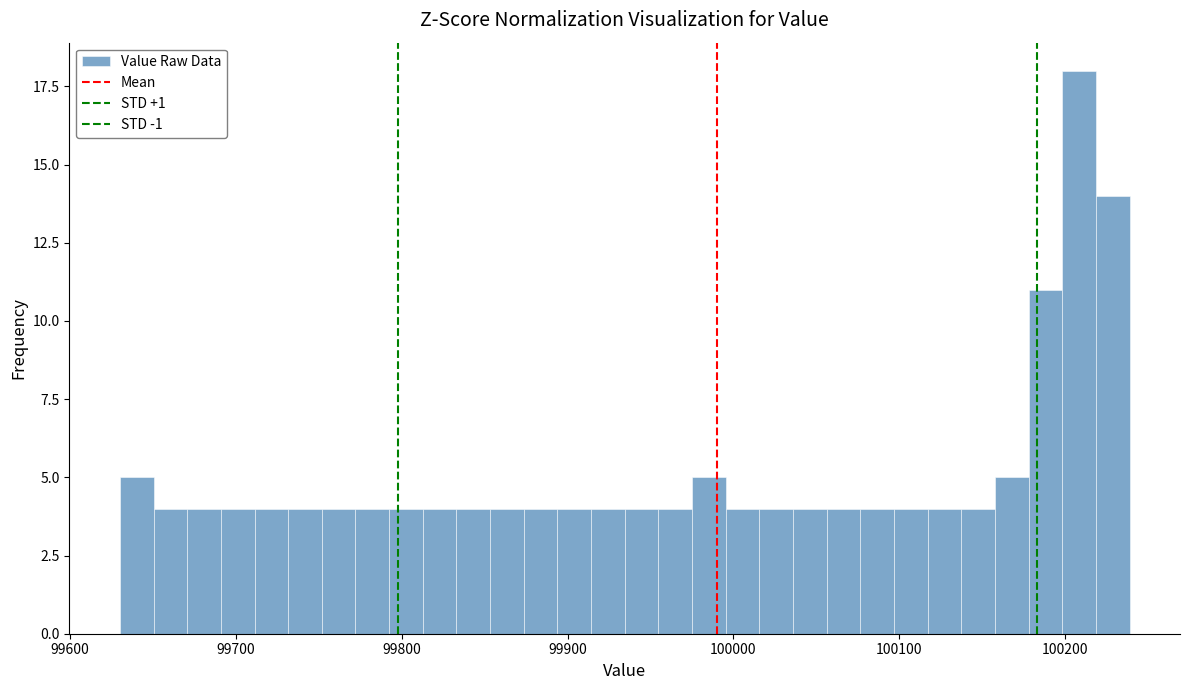

Read against the x-axis, roughly where is the centre of the tallest bar?

100210